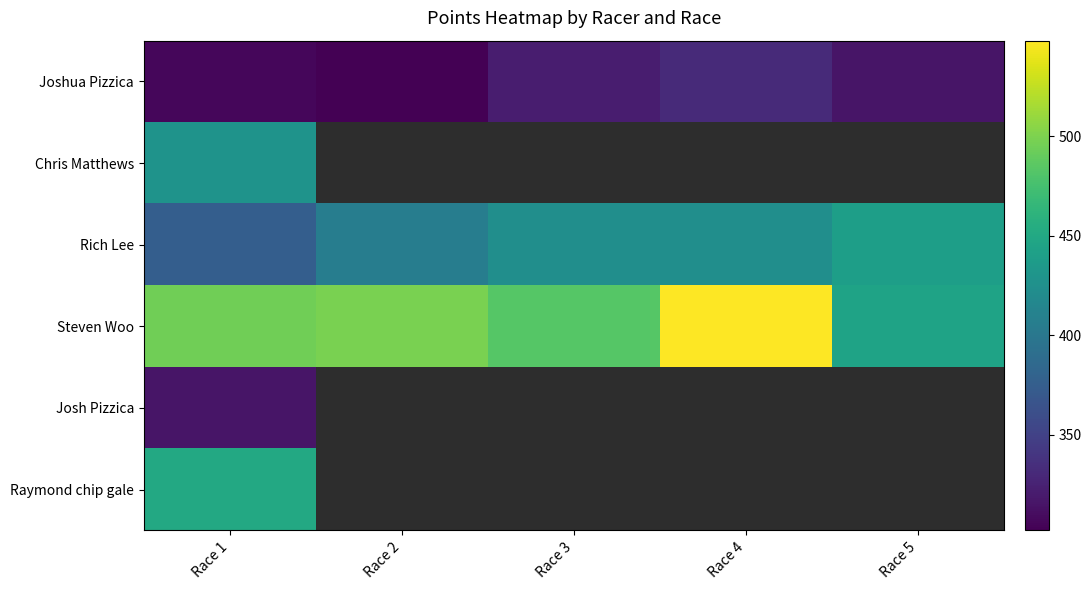

What value does the Joshua Pizzica series have at Race 1?

306.3